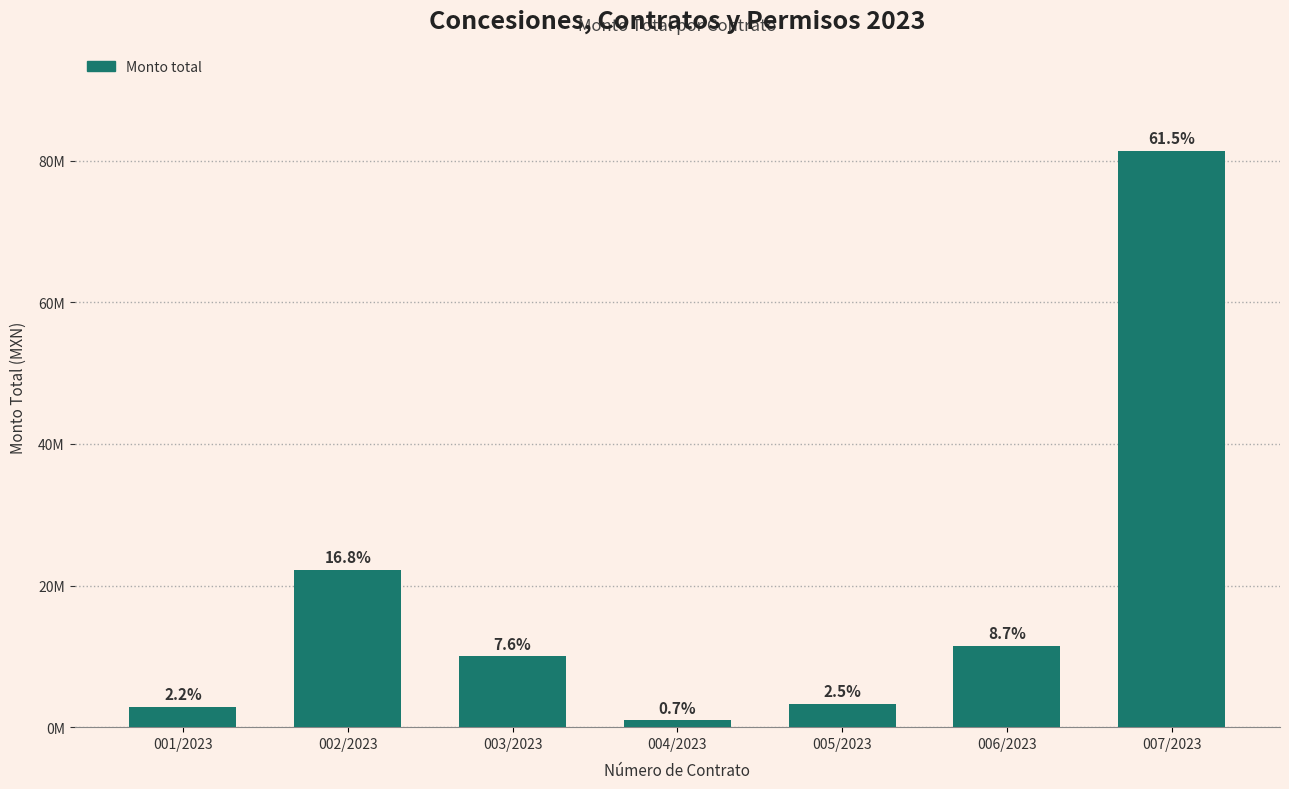

What is the label of the 7th bar from the right?

001/2023